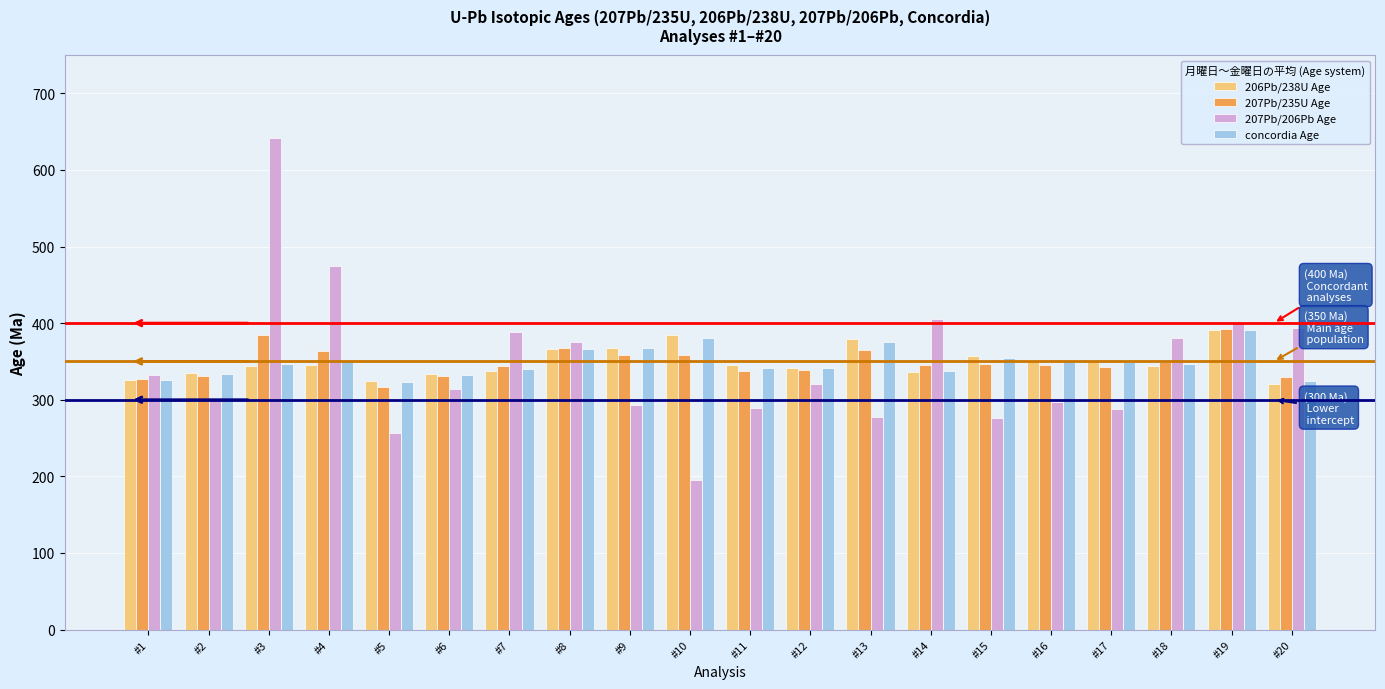

At which label does 207Pb/235U Age reach its peak?

#19